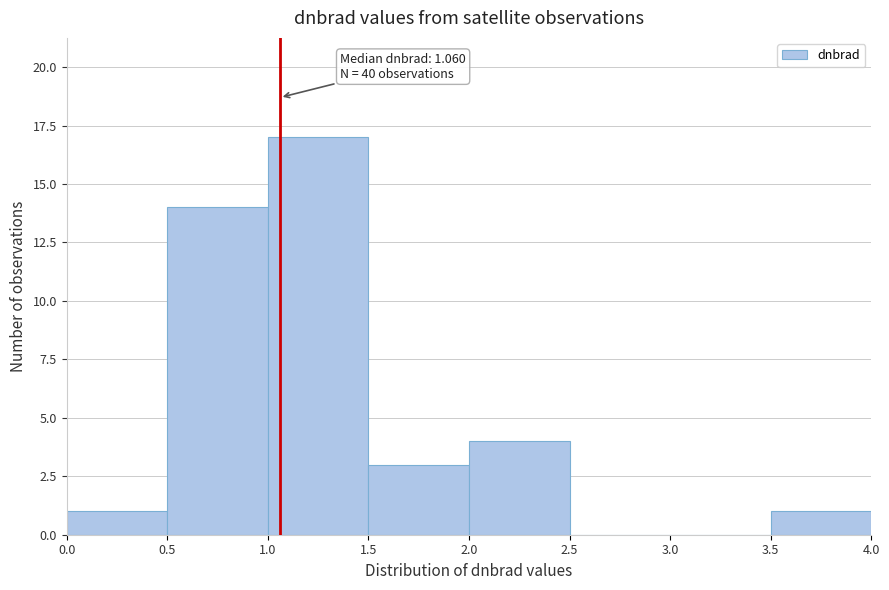

Over which range of the x-axis is the bar tallest?

1.0 to 1.5